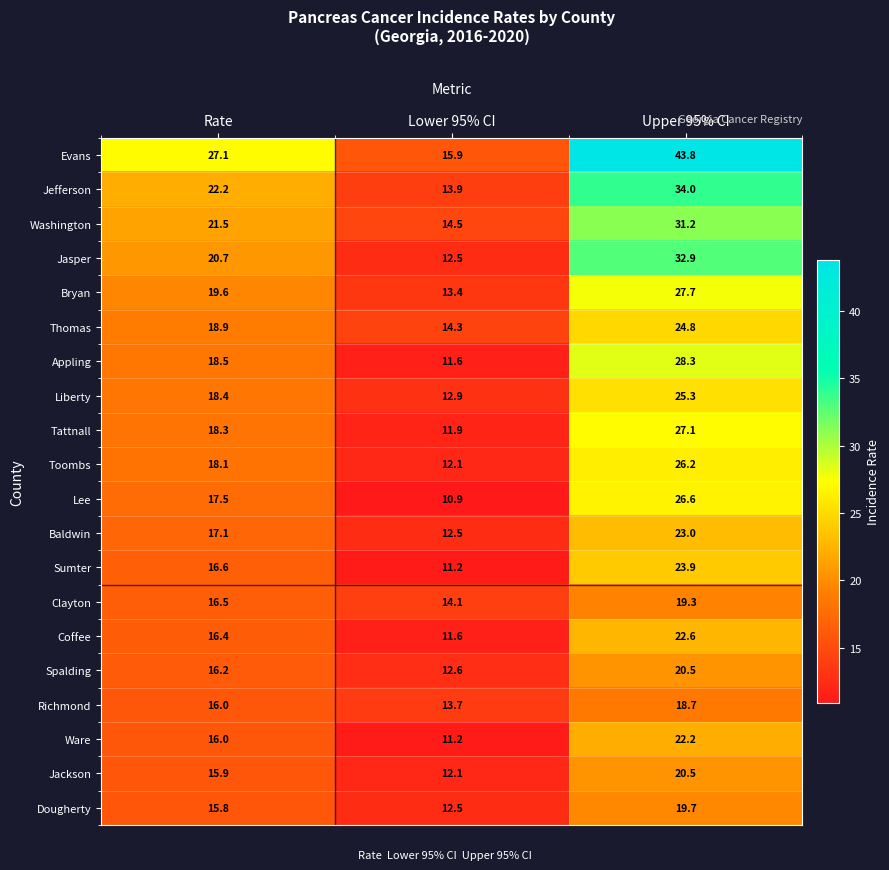

What is the difference between the highest and lowest values at Rate?

11.3